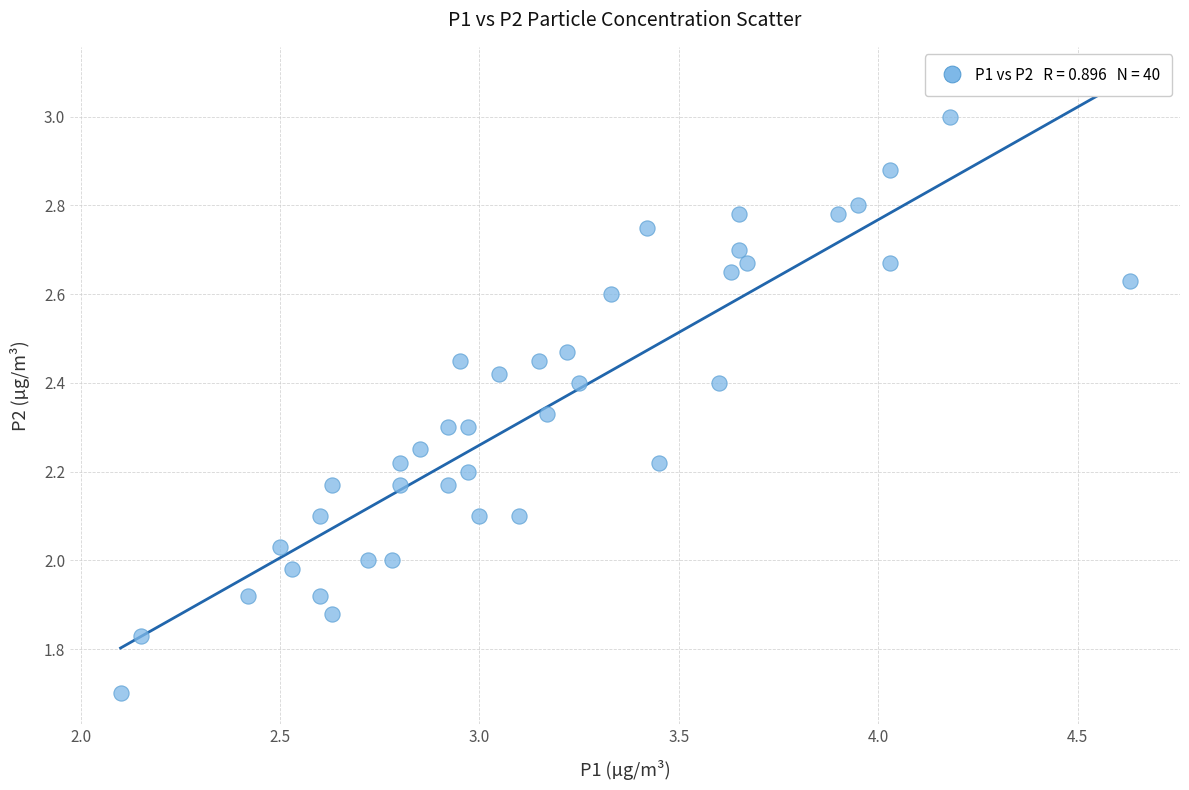

What is the range of Y values (max minus min)?

1.3